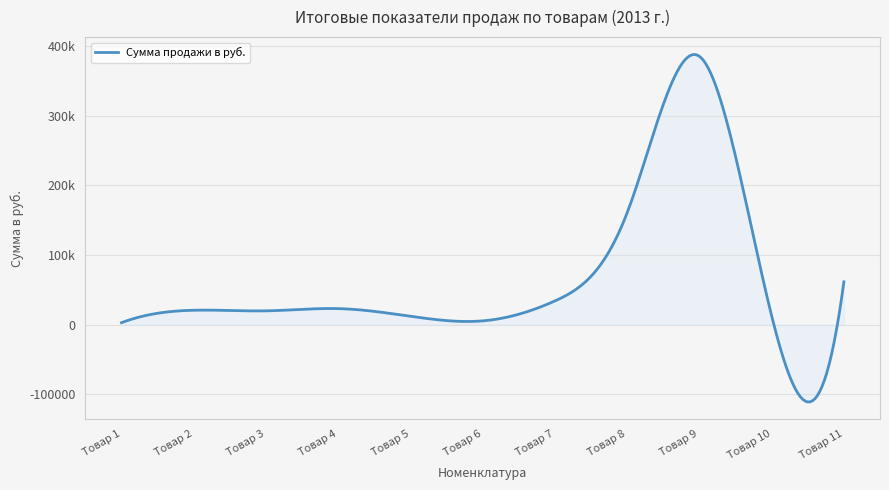

Does the chart display data point markers on the line(s)?

No